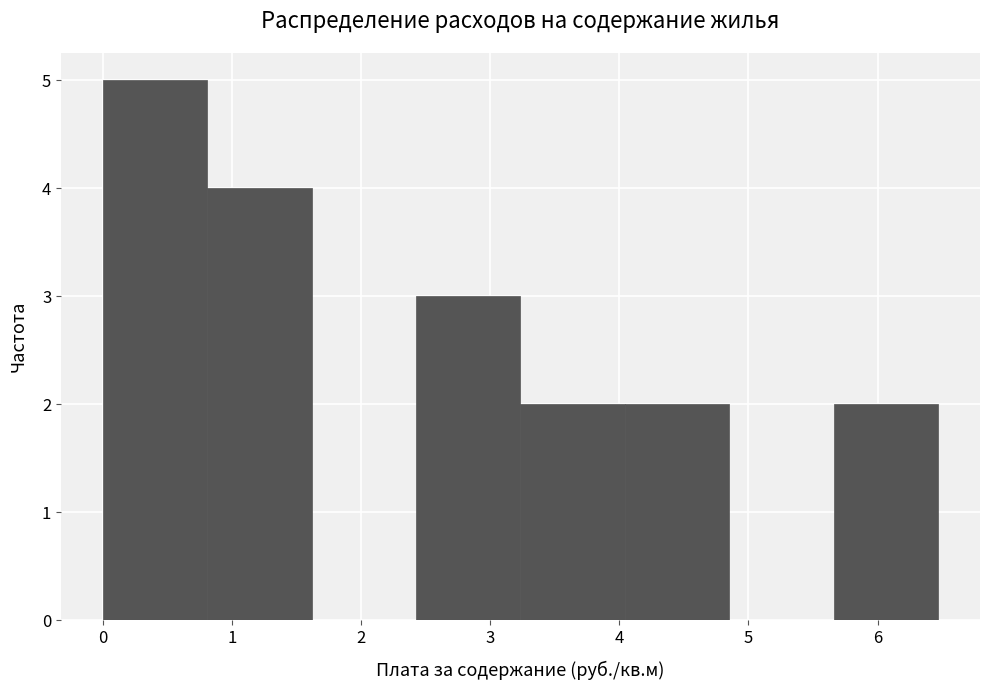

Which range on the x-axis has the tallest bar?

0.0 to 0.8